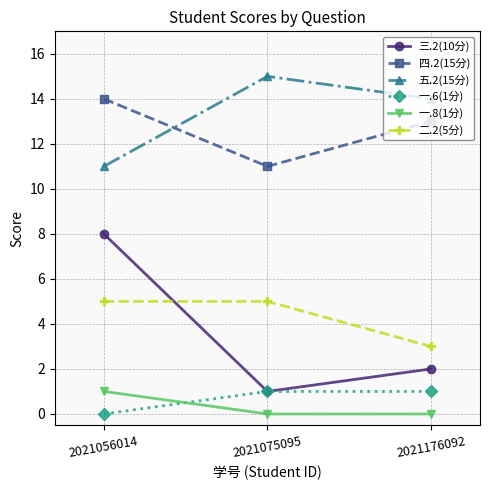

Which label corresponds to the largest value in the chart?

2021075095